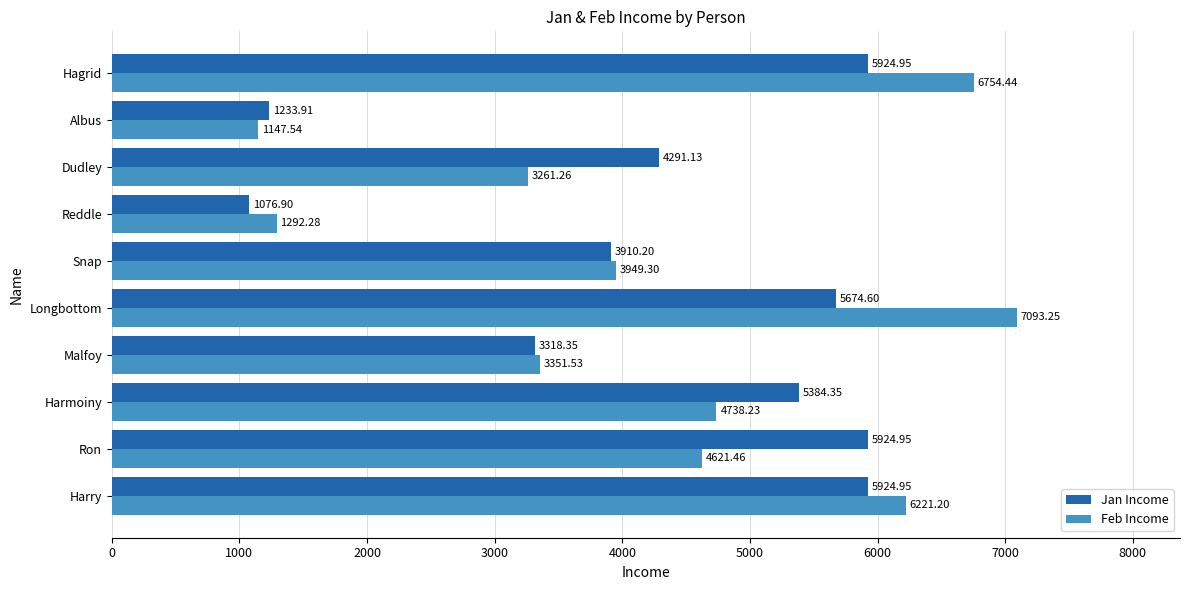

What is the sum of all Feb Income values?

42430.5